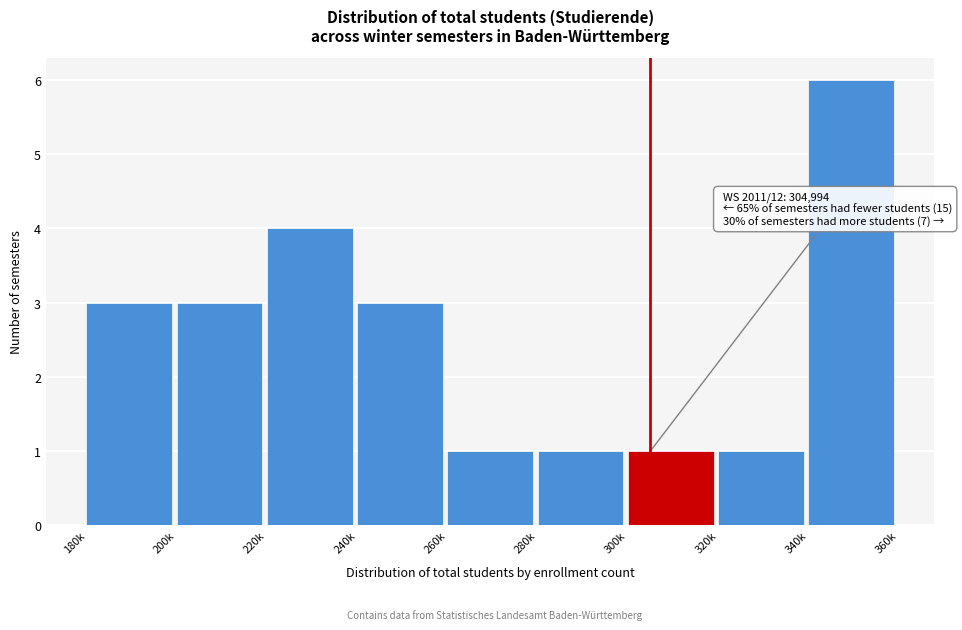

Reading right to left, transcribe all the data shown in this chart.

340k=6	320k=1	300k=1	280k=1	260k=1	240k=3	220k=4	200k=3	180k=3